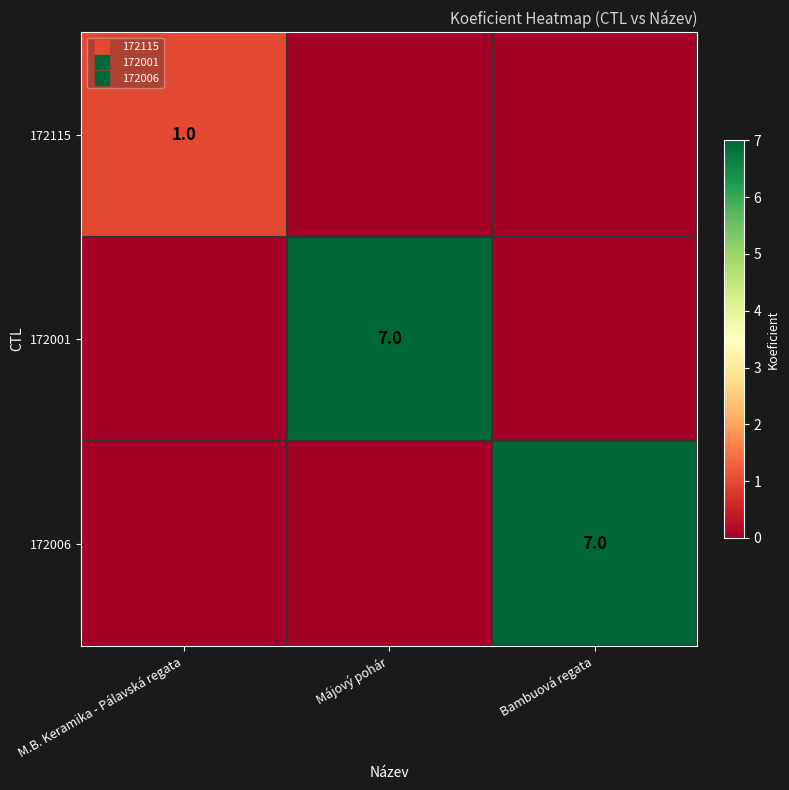

List the series in order of their peak value, lowest first.

172115, 172001, 172006